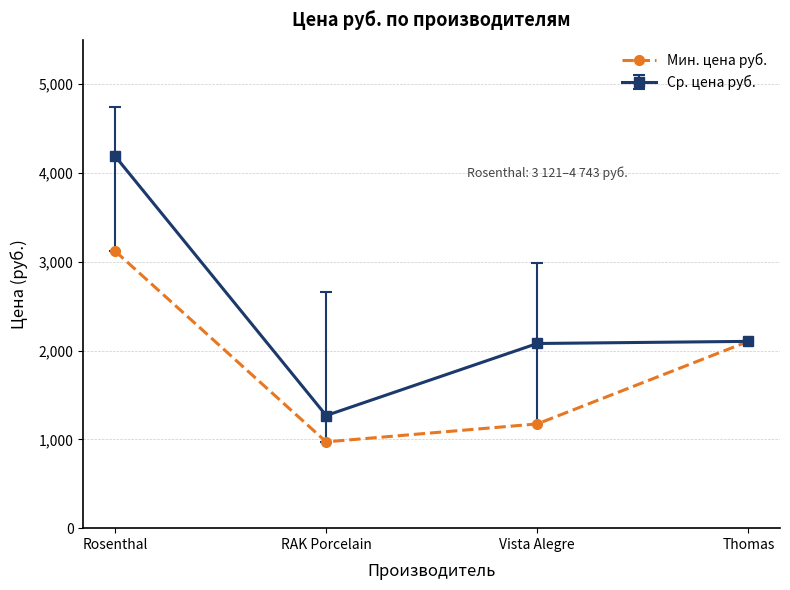

What is the label of the 1st point from the right?

Thomas